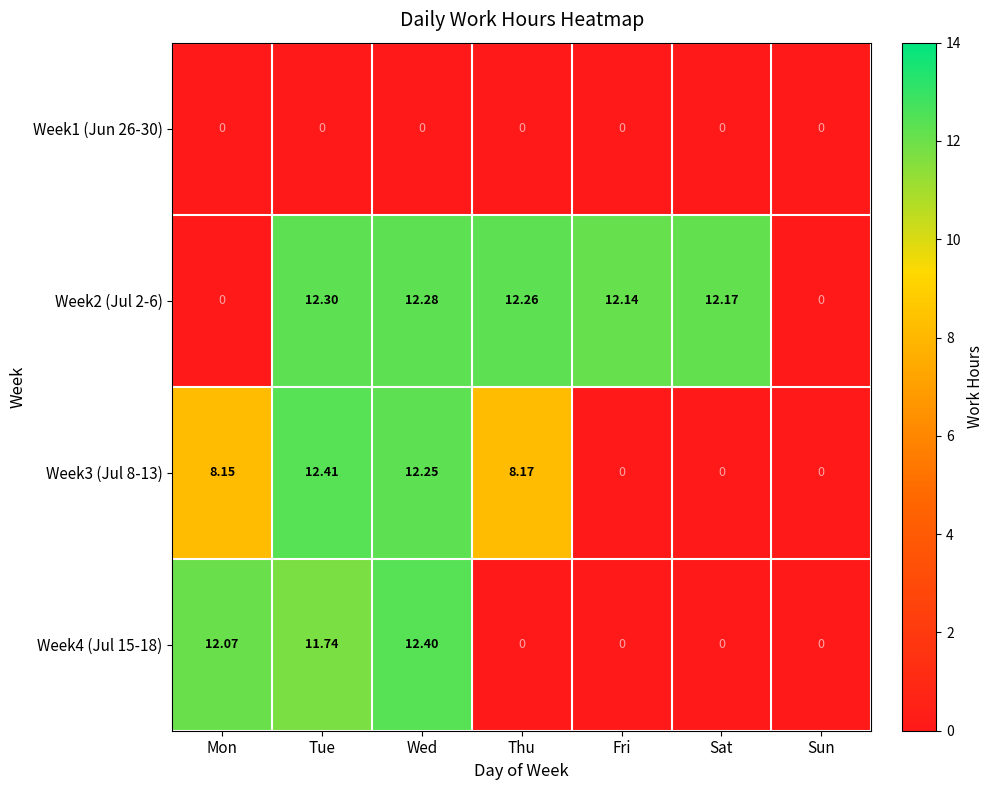

Is the value of Week2 (Jul 2-6) at Wed greater than the value of Week4 (Jul 15-18) at Tue?

Yes